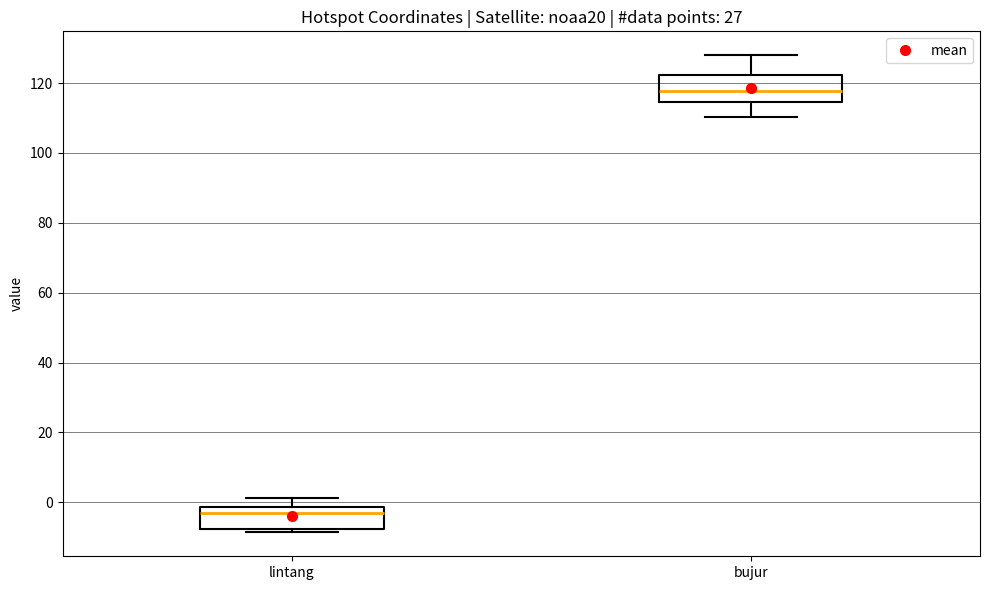

Which box has the highest median line?

bujur